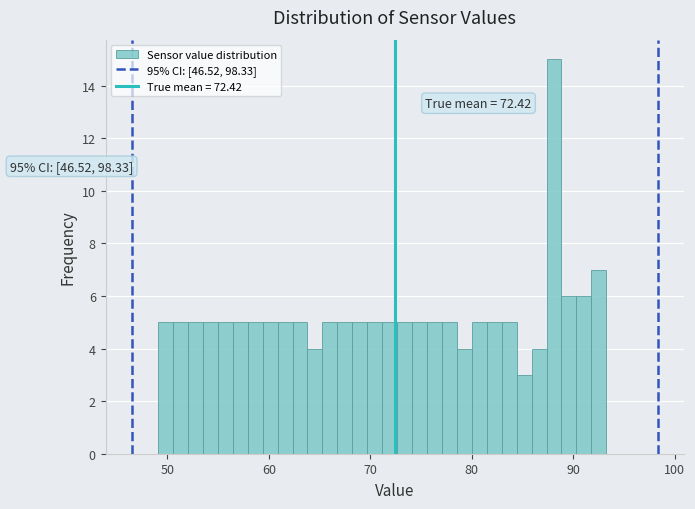

Around what value on the x-axis is the tallest bar? Give the approximate position of its centre, as read against the axis.

88